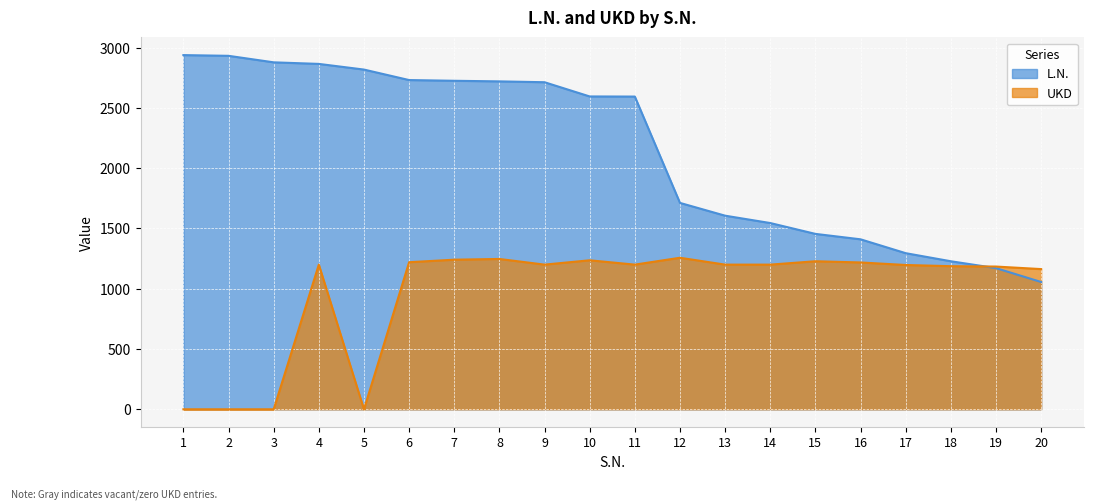

What is the difference between the second highest and second lowest values in the UKD series?

1247